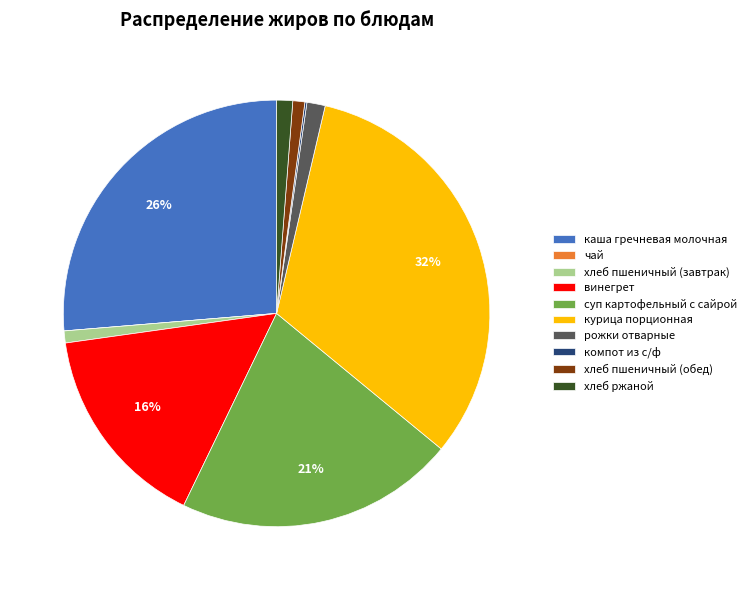

Does каша гречневая молочная represent more than half of the total?

No